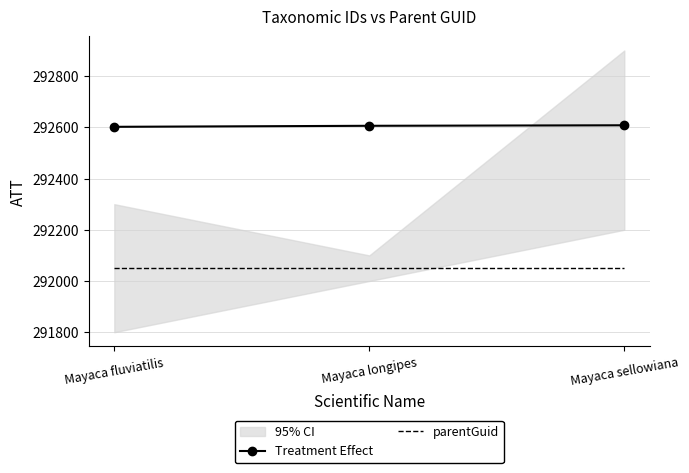

What is the value of the Treatment Effect point at the 2nd from the left?

292606